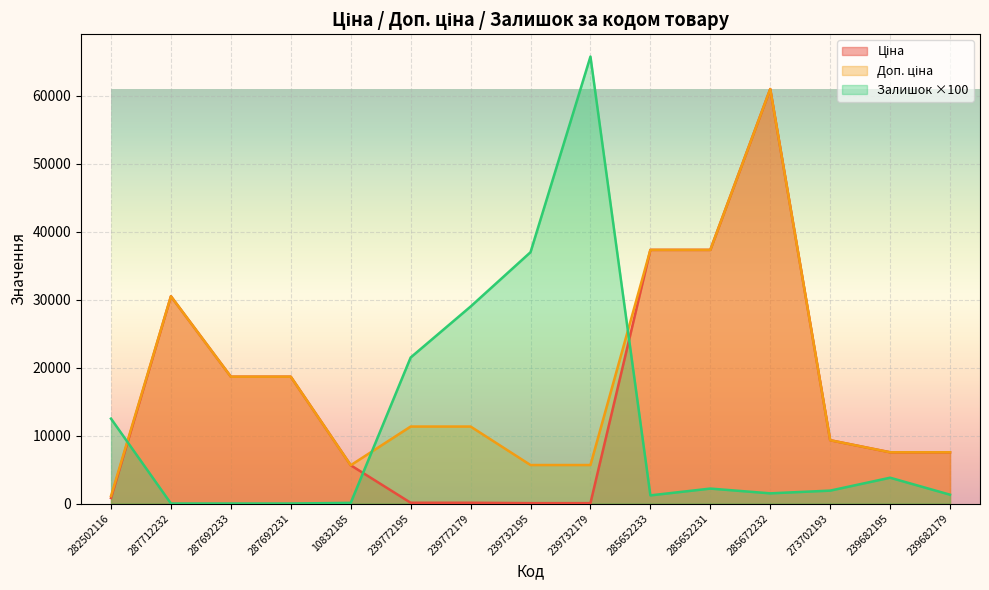

Read the Ціна value at 239772179.

113.3